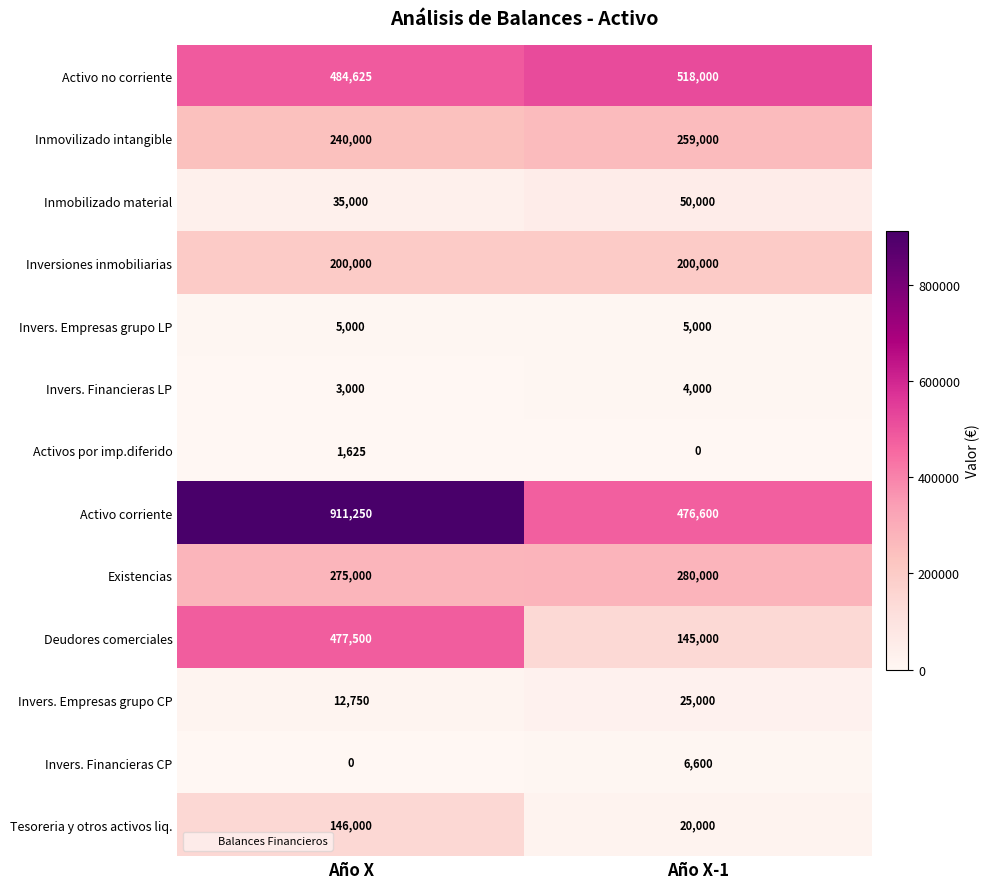

Reading left to right, what are all the values shown in this chart?

Activo no corriente: Año X=484625	Año X-1=518000
Inmovilizado intangible: Año X=240000	Año X-1=259000
Inmobilizado material: Año X=35000	Año X-1=50000
Inversiones inmobiliarias: Año X=200000	Año X-1=200000
Invers. Empresas grupo LP: Año X=5000	Año X-1=5000
Invers. Financieras LP: Año X=3000	Año X-1=4000
Activos por imp.diferido: Año X=1625	Año X-1=0
Activo corriente: Año X=911250	Año X-1=476600
Existencias: Año X=275000	Año X-1=280000
Deudores comerciales: Año X=477500	Año X-1=145000
Invers. Empresas grupo CP: Año X=12750	Año X-1=25000
Invers. Financieras CP: Año X=0	Año X-1=6600
Tesoreria y otros activos liq.: Año X=146000	Año X-1=20000